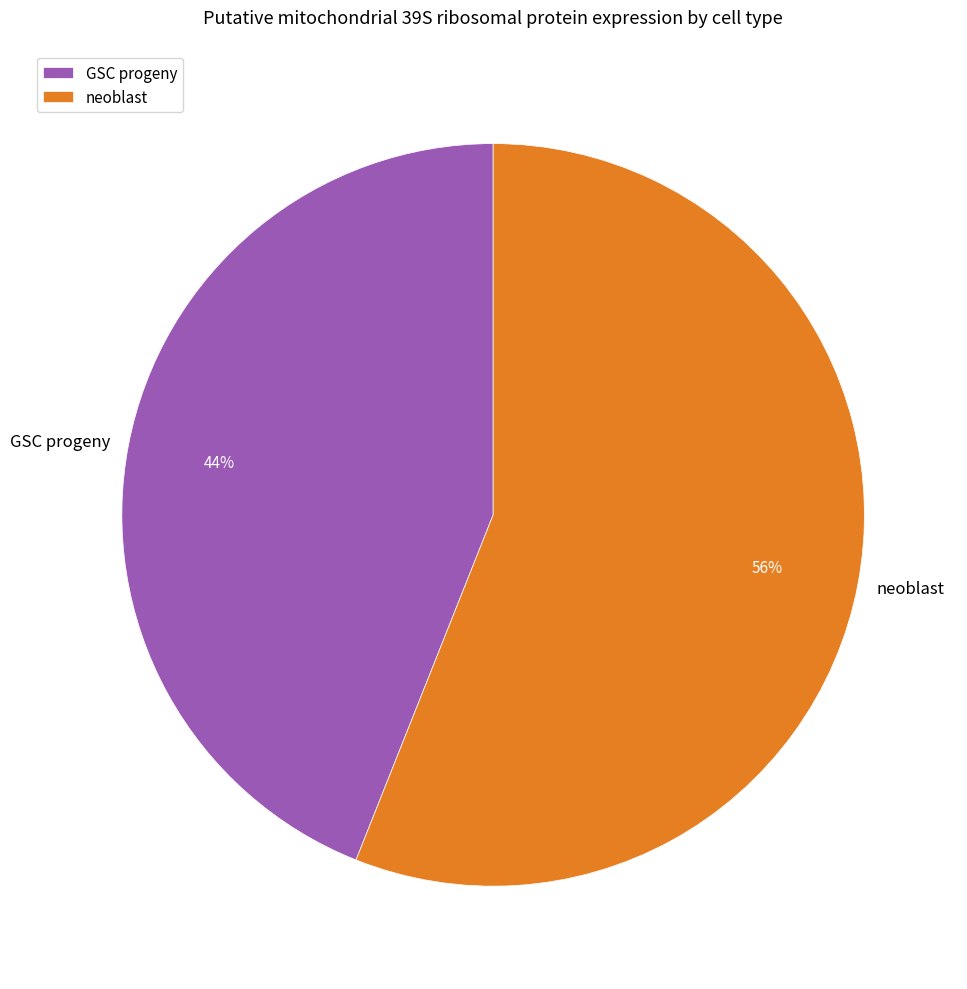

Rank the categories by value from highest to lowest.

neoblast, GSC progeny